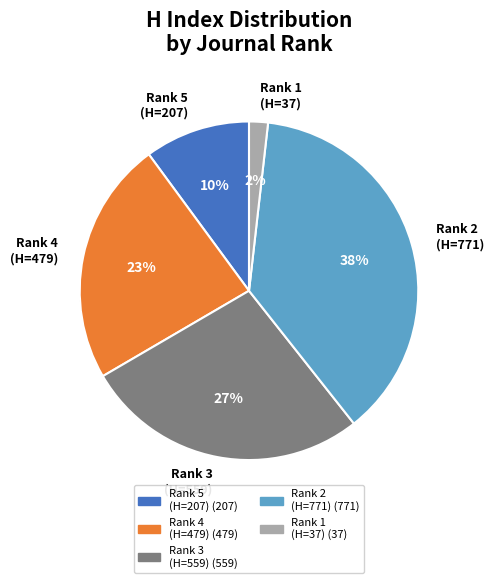

How many segments does this pie chart have?

5